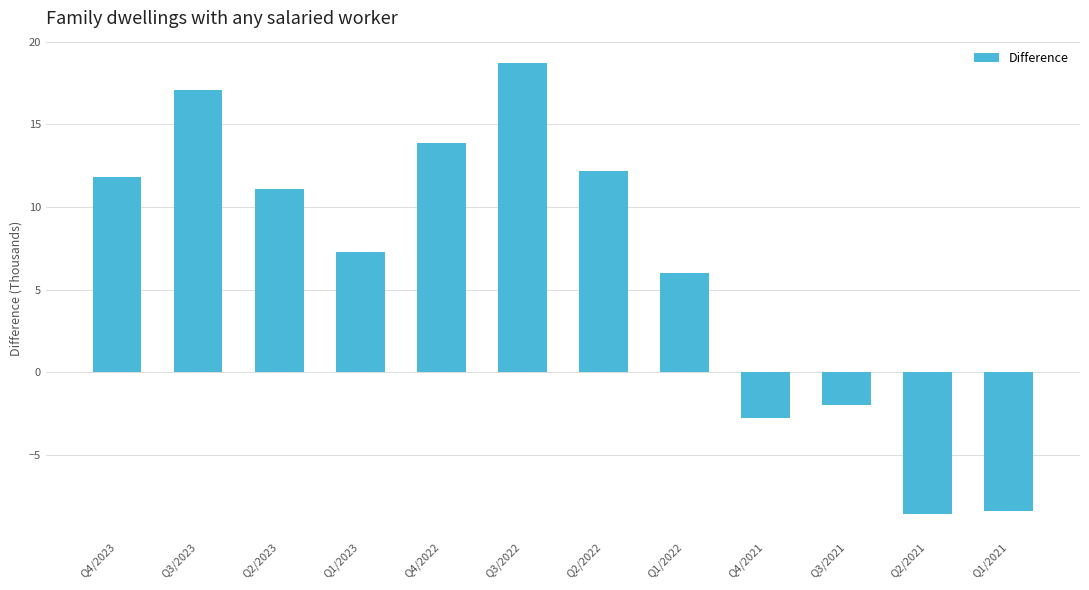

Where does the data first go above 11?

Q4/2023